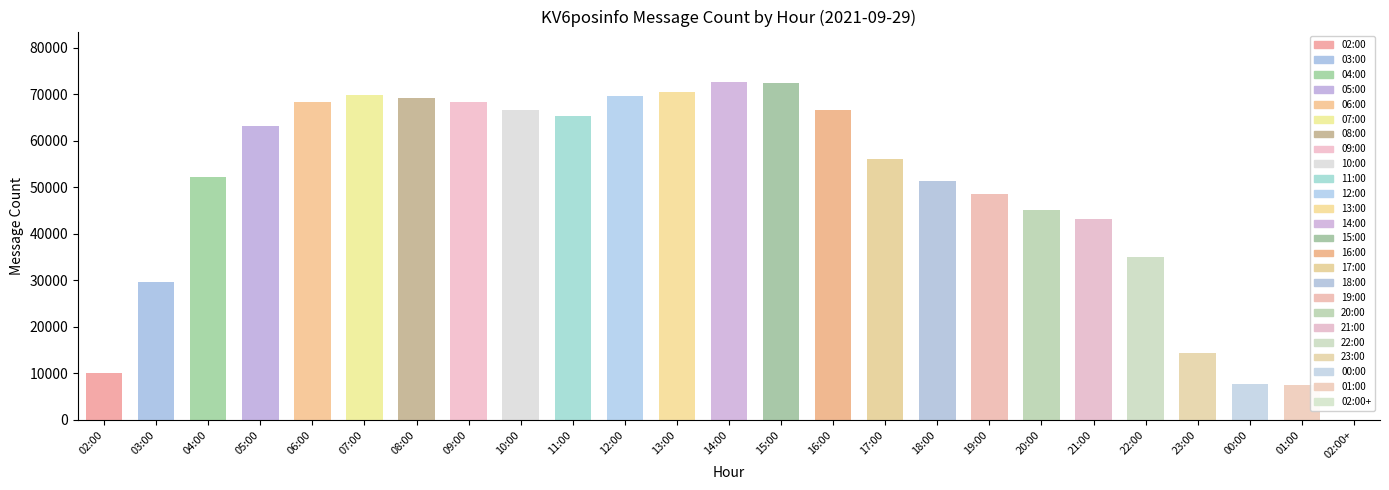

What is the maximum value shown in the chart?

72620